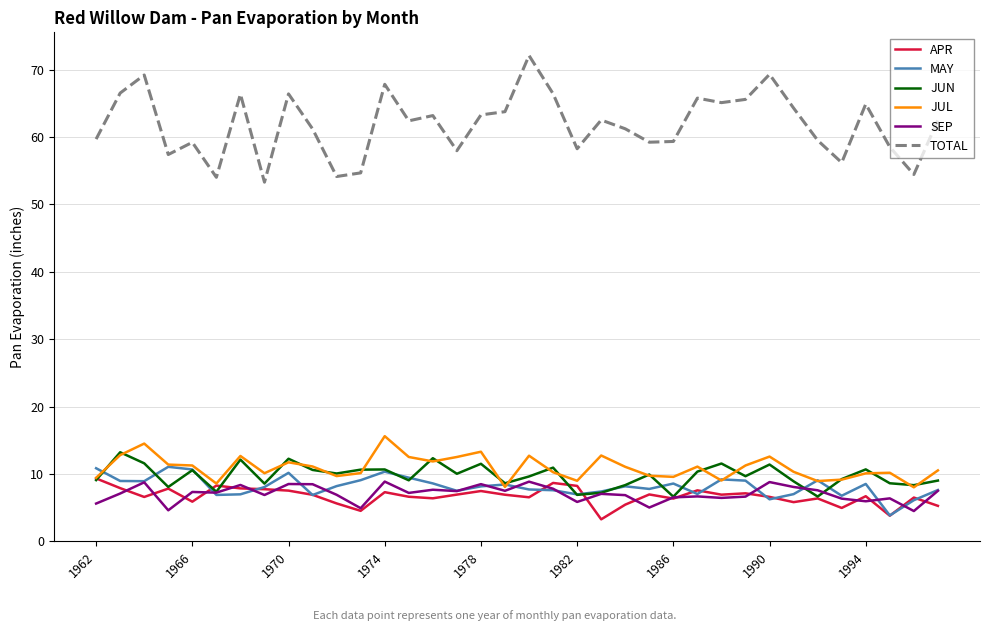

What is the sum of all JUN values?

350.4